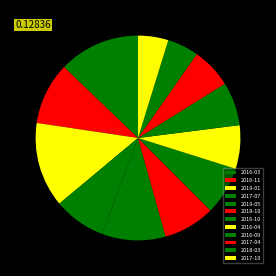

To the nearest percent, what is the average slice percentage?

8%